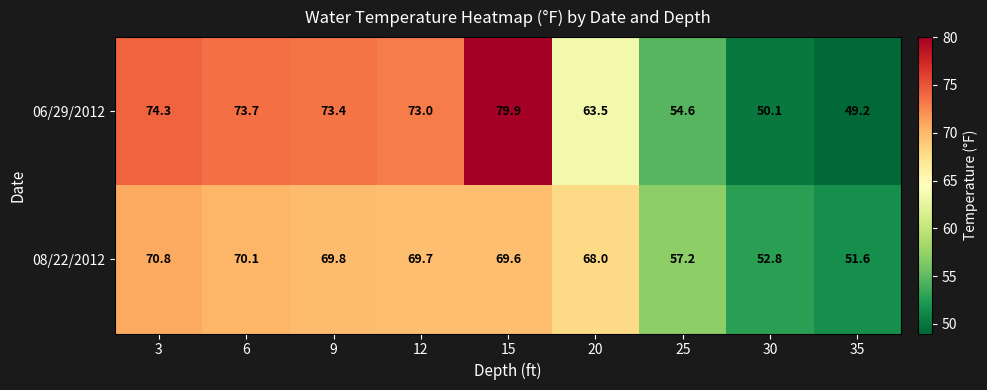

Which category has the lowest value across all series?

35